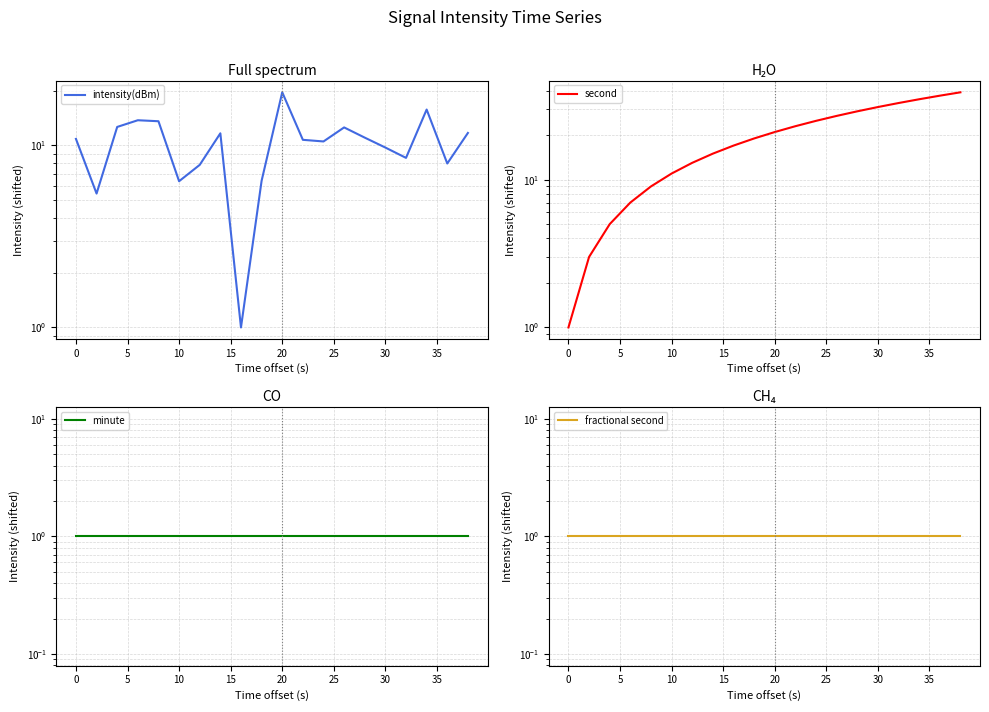

True or false: minute has a value of 1.0 at 10.

True